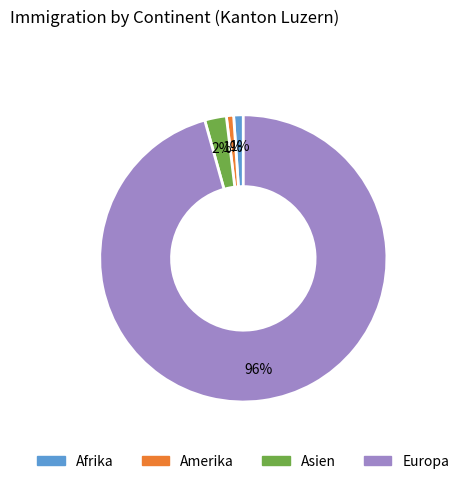

To the nearest percent, what is the difference between the largest and smallest slice percentages?

95%